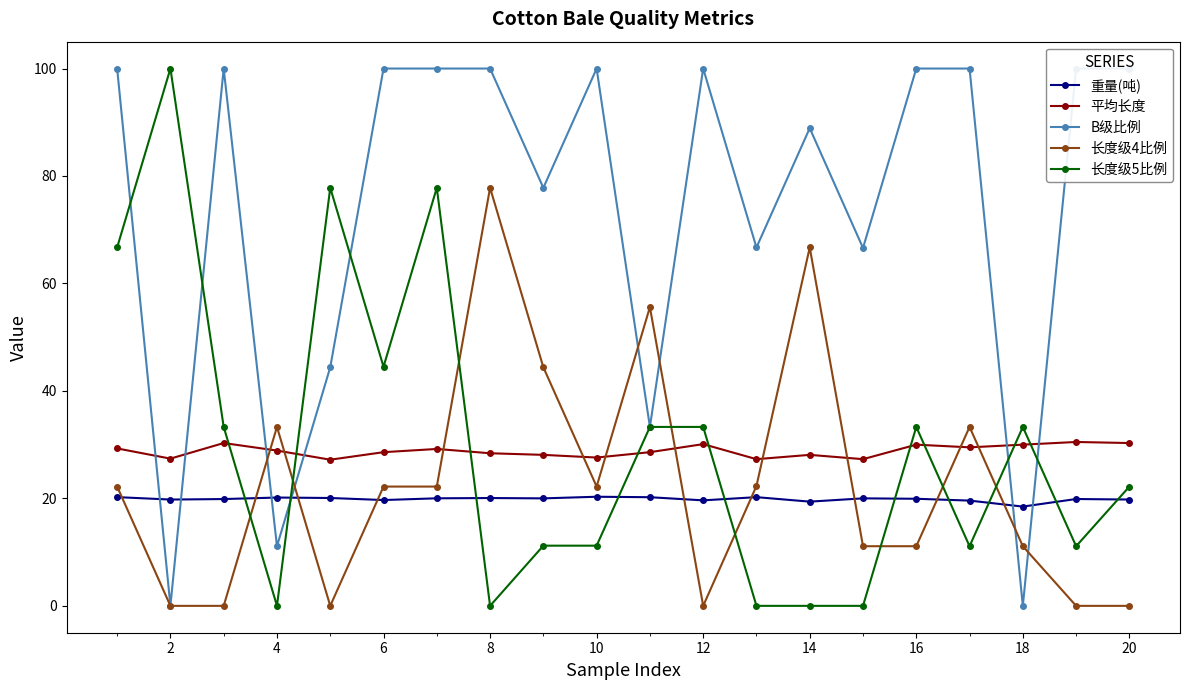

Is this an area chart (filled region under the line)?

No